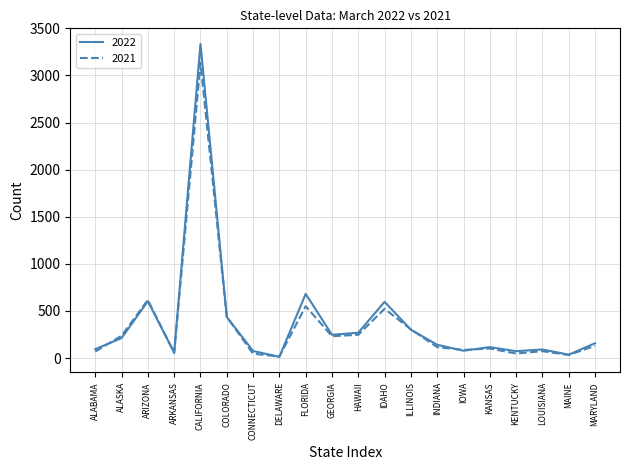

True or false: 2021 has more than 1 points higher than both neighbors.

True